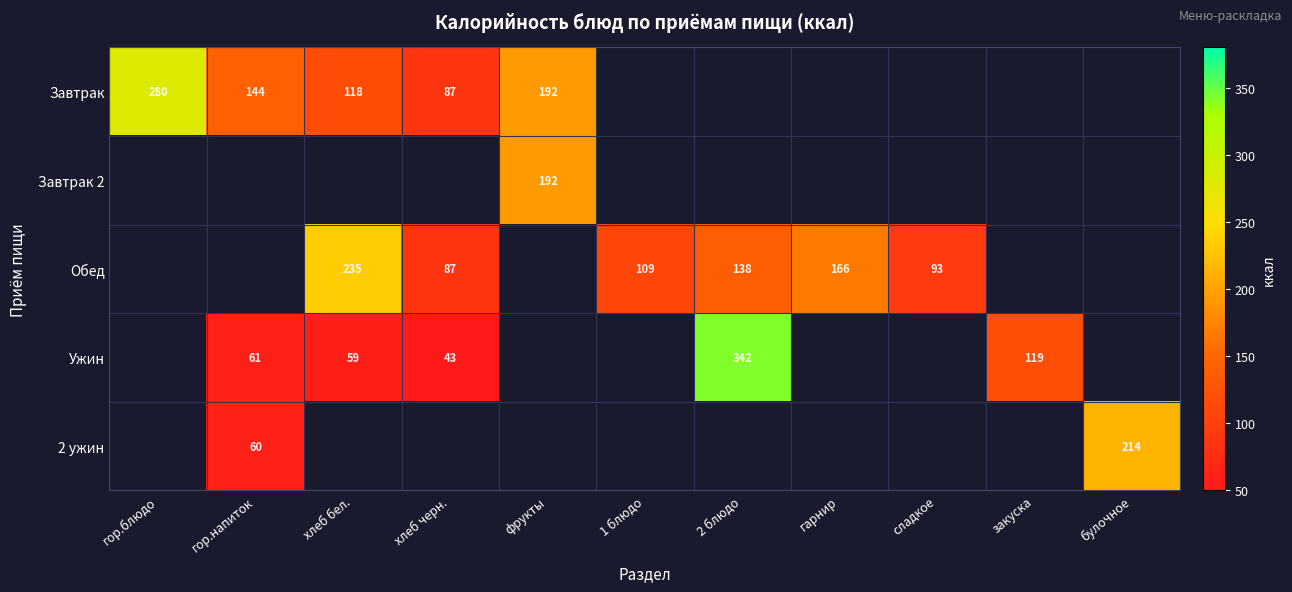

True or false: Обед has a value of 138 at 2 блюдо.

True